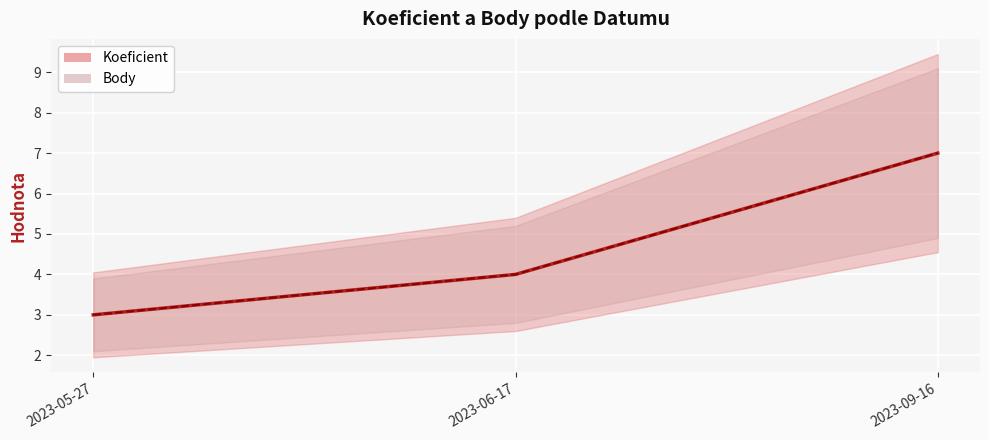

Reading left to right, transcribe all the data shown in this chart.

Koeficient: 3	4	7
Body: 3	4	7